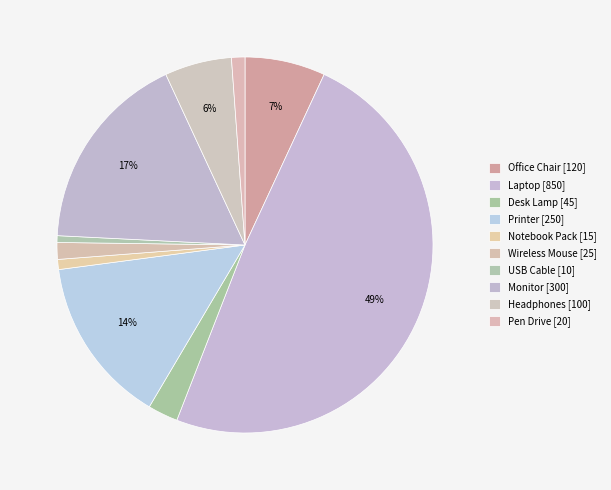

To the nearest percent, what is the difference between the largest and smallest slice percentages?

48%